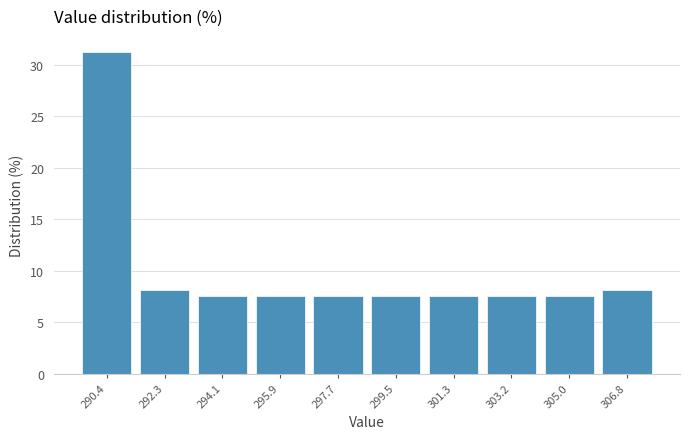

Reading left to right, list every bar in this chart as the range it spans on the x-axis followed by its height. Neither the bar edges nor the heights are printed on the chart, so give them approximately, as read against the axes.

289.6 to 291.4: 31.5
291.4 to 293.2: 8.0
293.2 to 295.0: 7.5
295.0 to 296.8: 7.5
296.8 to 298.6: 7.5
298.6 to 300.4: 7.5
300.4 to 302.2: 7.5
302.2 to 304.0: 7.5
304.0 to 305.8: 7.5
305.8 to 307.8: 8.0